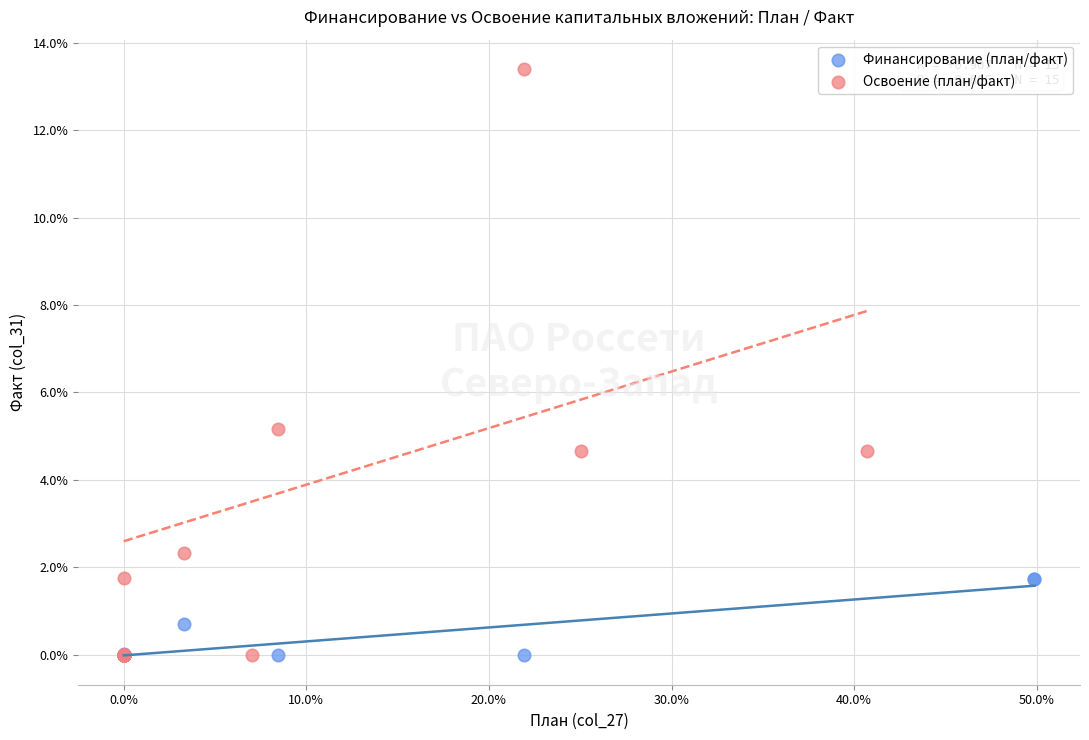

What are all the series names shown in the legend?

Финансирование (план/факт), Освоение (план/факт)